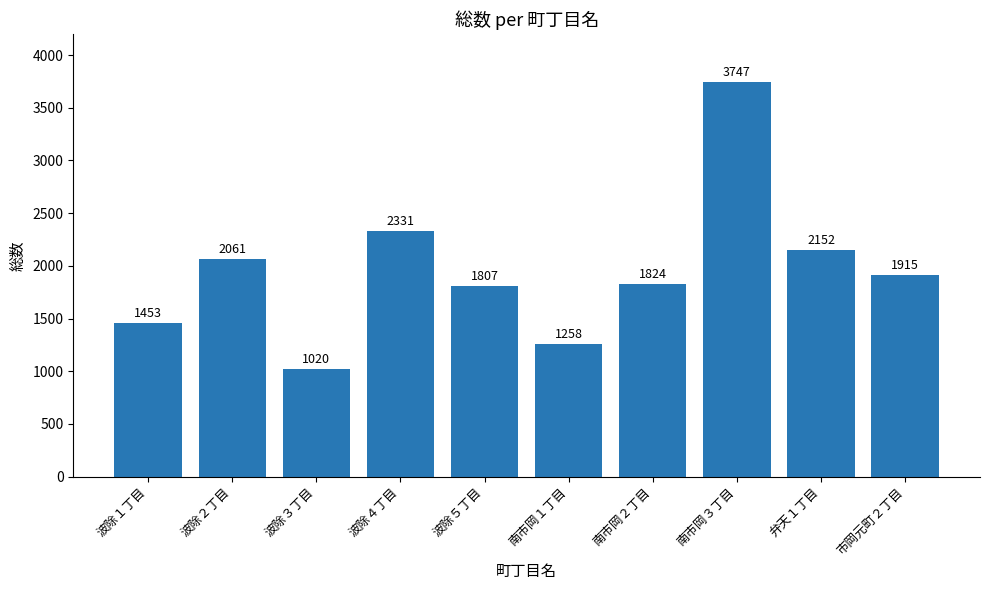

Reading right to left, what are all the values shown in this chart?

1915	2152	3747	1824	1258	1807	2331	1020	2061	1453